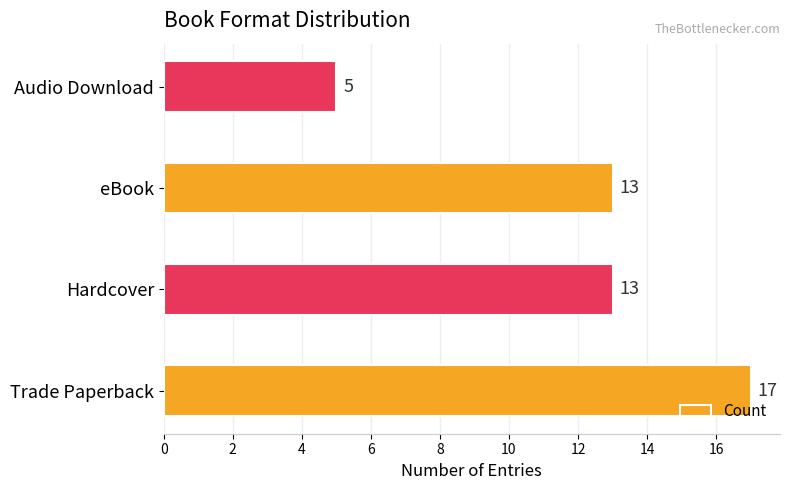

What is the change in value from Trade Paperback to Audio Download?

-12